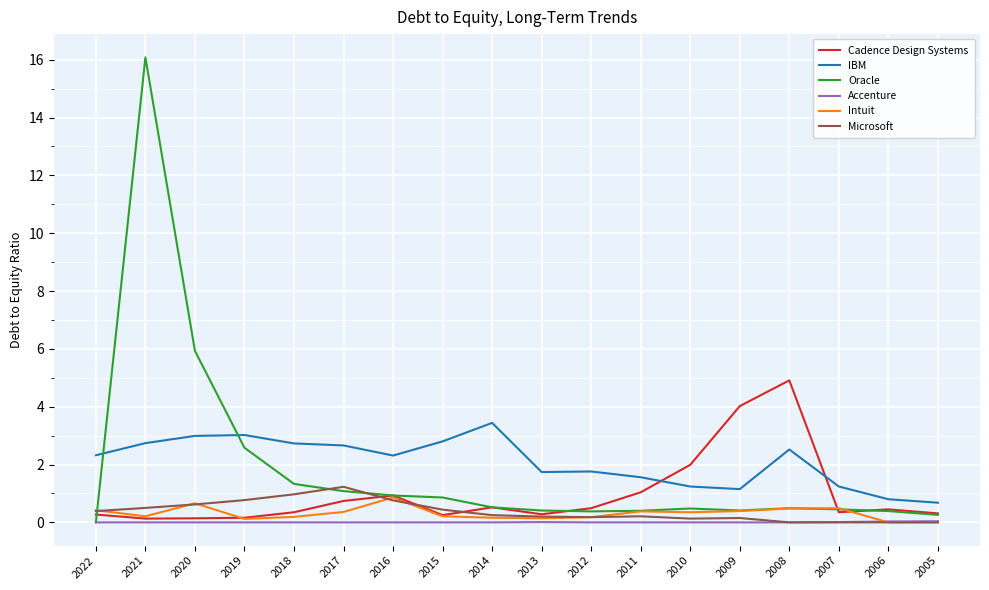

List the series in order of their peak value, lowest first.

Accenture, Intuit, Microsoft, IBM, Cadence Design Systems, Oracle